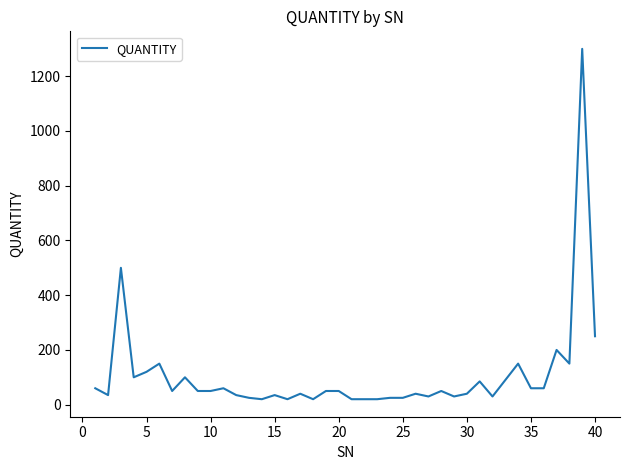

What is the greatest value displayed?

1300